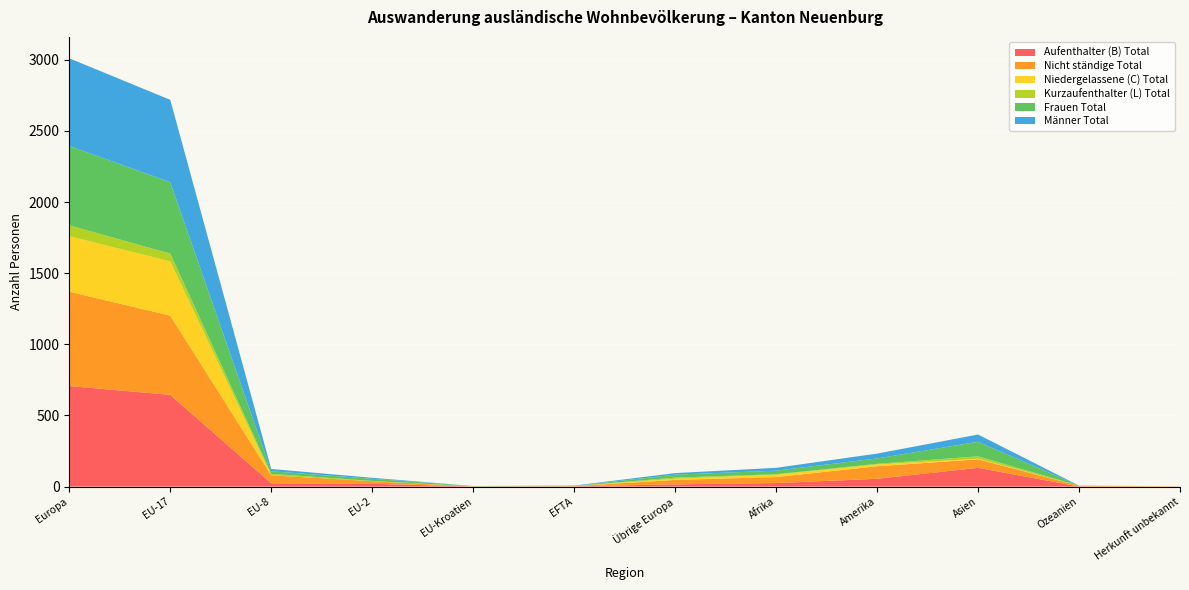

Reading right to left, transcribe all the data shown in this chart.

Aufenthalter (B) Total: Herkunft unbekannt=0	Ozeanien=1	Asien=132	Amerika=55	Afrika=25	Übrige Europa=16	EFTA=2	EU-Kroatien=1	EU-2=20	EU-8=23	EU-17=645	Europa=707
Nicht ständige Total: Herkunft unbekannt=2	Ozeanien=5	Asien=60	Amerika=88	Afrika=42	Übrige Europa=31	EFTA=1	EU-Kroatien=0	EU-2=18	EU-8=56	EU-17=557	Europa=663
Niedergelassene (C) Total: Herkunft unbekannt=0	Ozeanien=0	Asien=4	Amerika=12	Afrika=17	Übrige Europa=8	EFTA=0	EU-Kroatien=1	EU-2=0	EU-8=0	EU-17=381	Europa=390
Kurzaufenthalter (L) Total: Herkunft unbekannt=0	Ozeanien=0	Asien=17	Amerika=5	Afrika=3	Übrige Europa=8	EFTA=1	EU-Kroatien=0	EU-2=2	EU-8=11	EU-17=55	Europa=77
Frauen Total: Herkunft unbekannt=0	Ozeanien=1	Asien=102	Amerika=38	Afrika=25	Übrige Europa=21	EFTA=0	EU-Kroatien=2	EU-2=15	EU-8=18	EU-17=502	Europa=558
Männer Total: Herkunft unbekannt=0	Ozeanien=0	Asien=51	Amerika=34	Afrika=20	Übrige Europa=11	EFTA=3	EU-Kroatien=0	EU-2=7	EU-8=16	EU-17=579	Europa=616